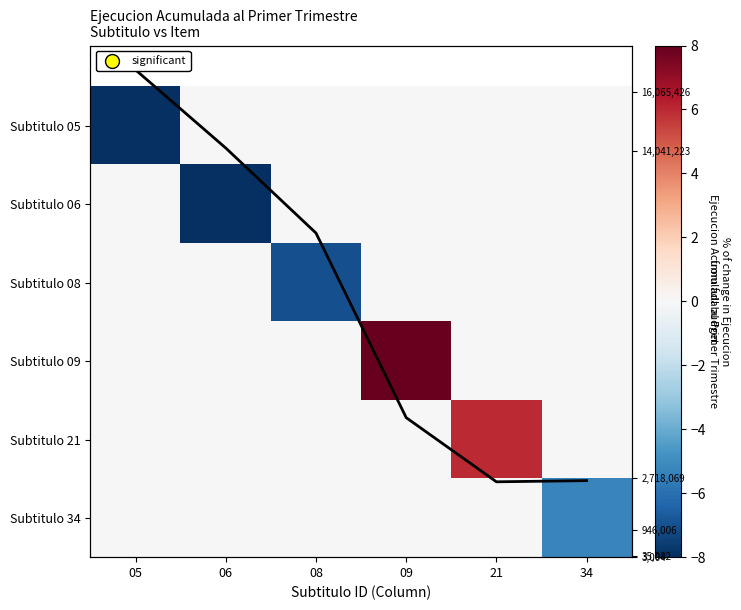

What is the spread (max minus min) of values at 21?

6.0